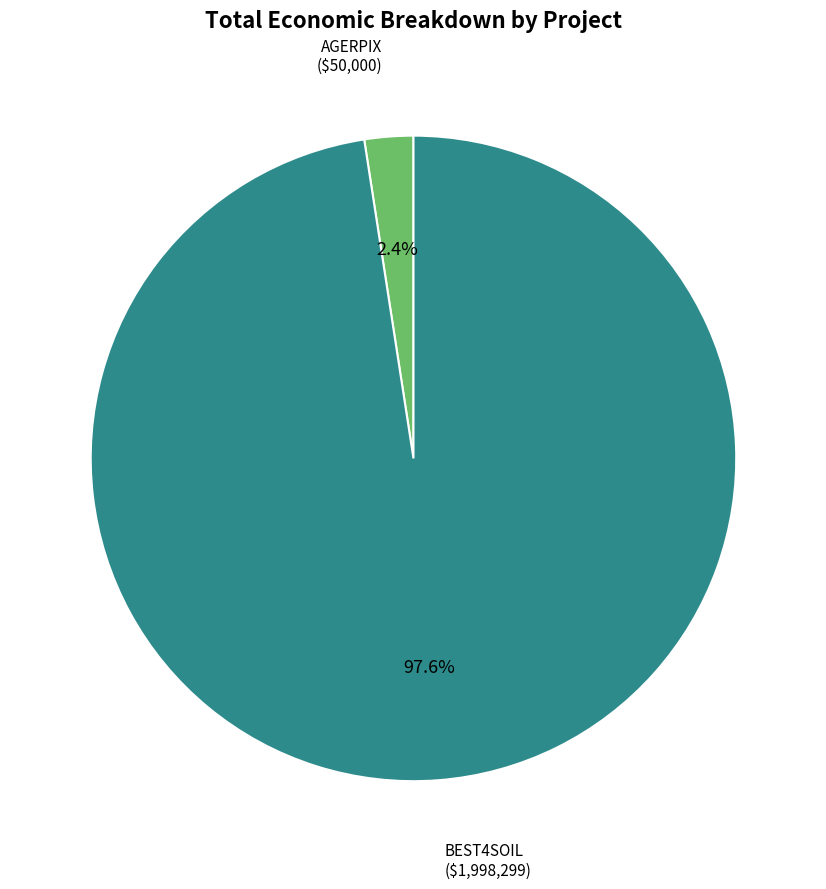

Does AGERPIX ($50,000) represent more than half of the total?

No